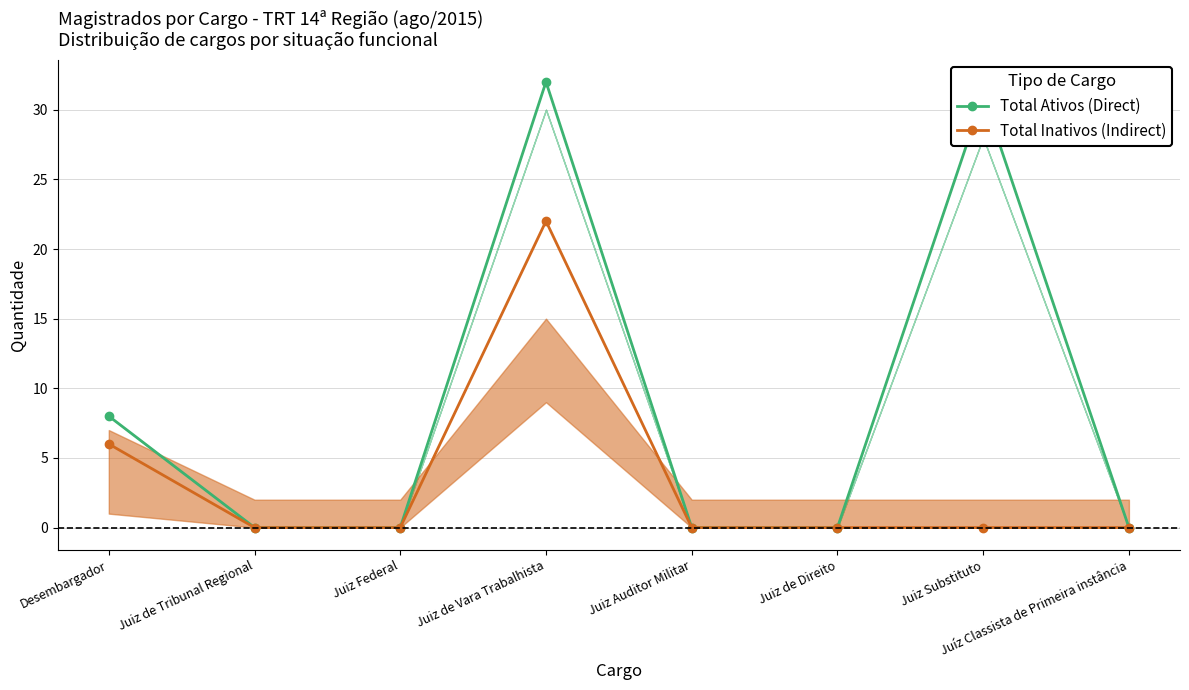

Which label corresponds to the largest value in the chart?

Juiz de Vara Trabalhista